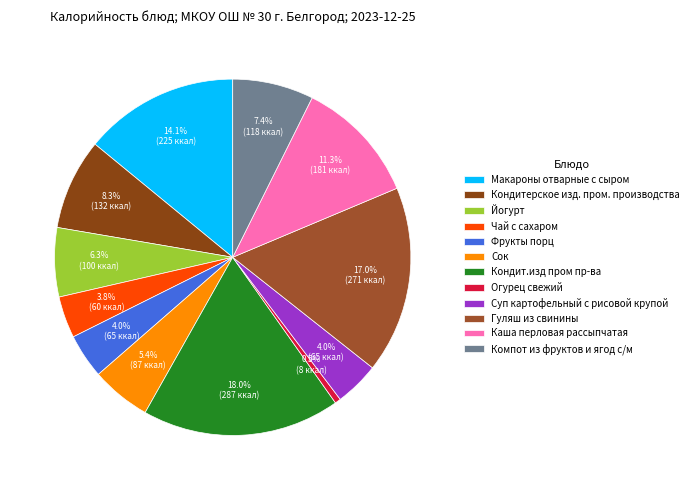

The Чай с сахаром slice represents 1% of the pie. True or false?

False